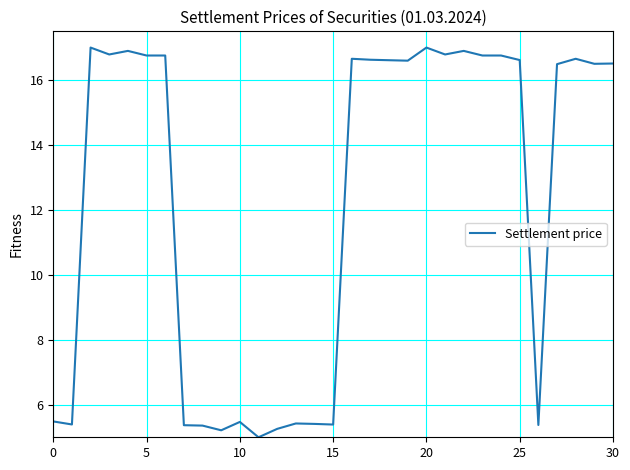

What is the difference between the maximum and minimum values?

12.0